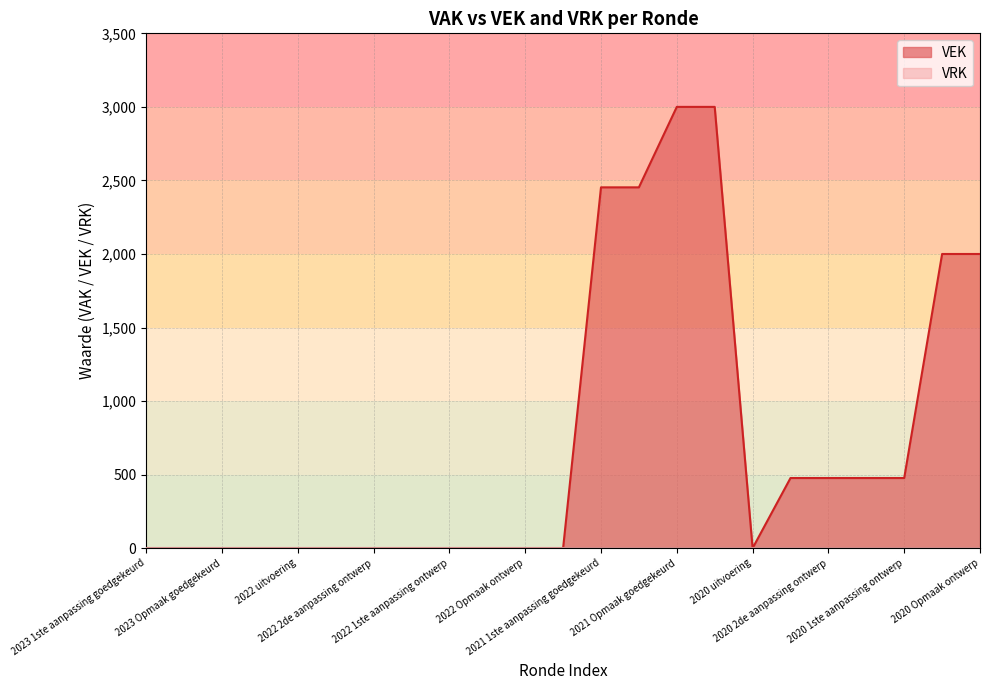

Reading left to right, list all the values displayed in this chart.

2023 1ste aanpassing goedgekeurd=0	2023 1ste aanpassing ontwerp=0	2023 Opmaak goedgekeurd=0	2023 Opmaak ontwerp=0	2022 uitvoering=0	2022 2de aanpassing goedgekeurd=0	2022 2de aanpassing ontwerp=0	2022 1ste aanpassing goedgekeurd=0	2022 1ste aanpassing ontwerp=0	2022 Opmaak goedgekeurd=0	2022 Opmaak ontwerp=0	2021 uitvoering=0	2021 1ste aanpassing goedgekeurd=2453	2021 1ste aanpassing ontwerp=2453	2021 Opmaak goedgekeurd=3000	2021 Opmaak ontwerp=3000	2020 uitvoering=0	2020 2de aanpassing goedgekeurd=477	2020 2de aanpassing ontwerp=477	2020 1ste aanpassing goedgekeurd=477	2020 1ste aanpassing ontwerp=477	2020 Opmaak goedgekeurd=2000	2020 Opmaak ontwerp=2000